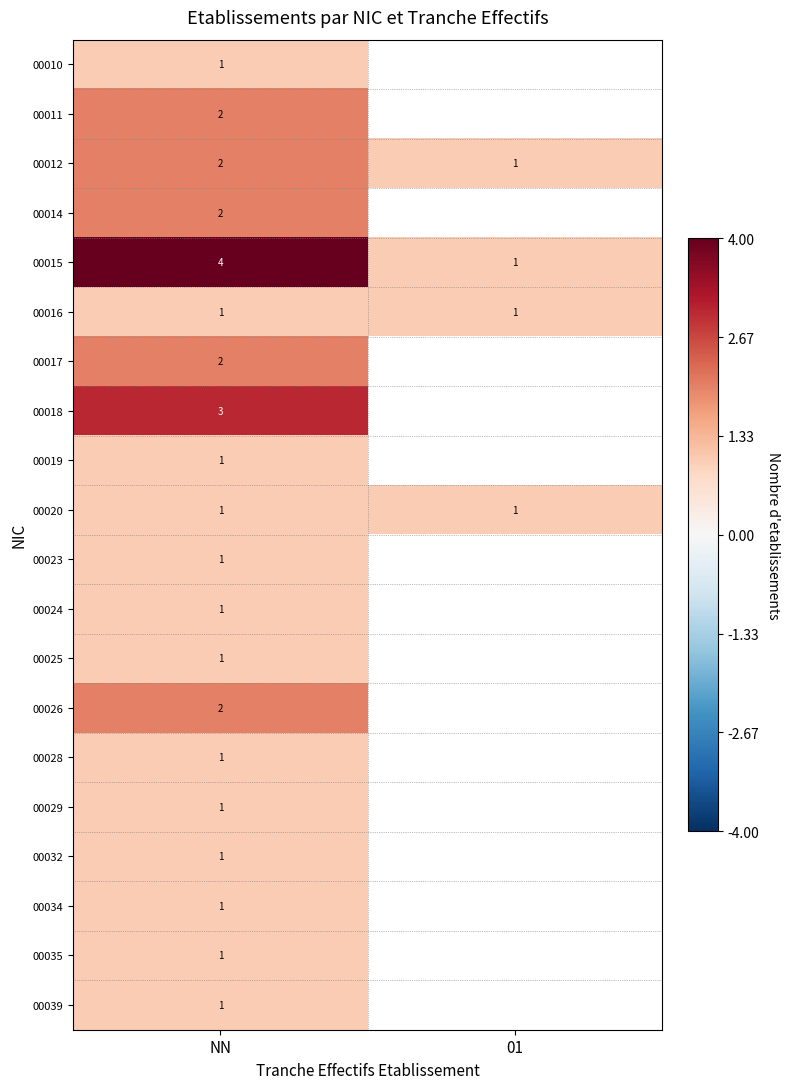

What is the difference between the highest and lowest values at NN?

3